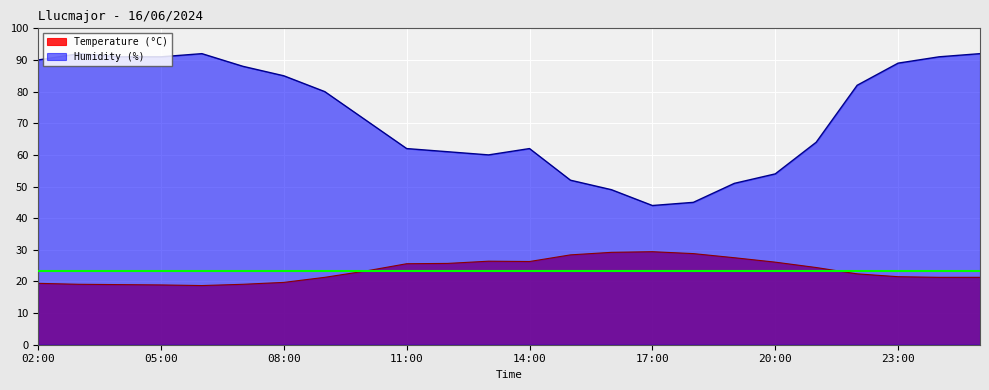

How many lines are shown in the chart?

2